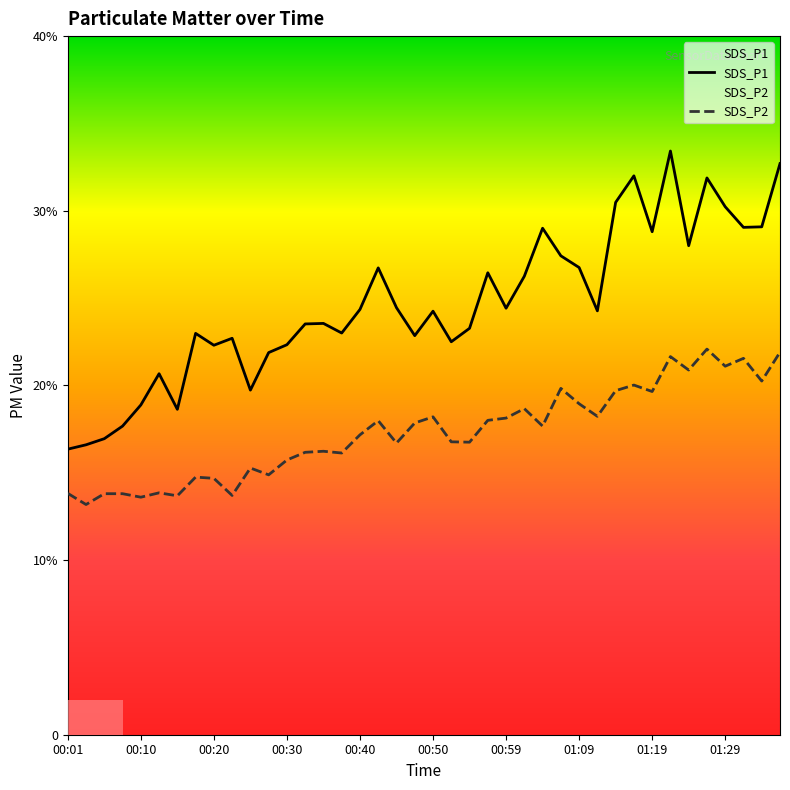

True or false: SDS_P2 has more than 0 interior local peaks.

True